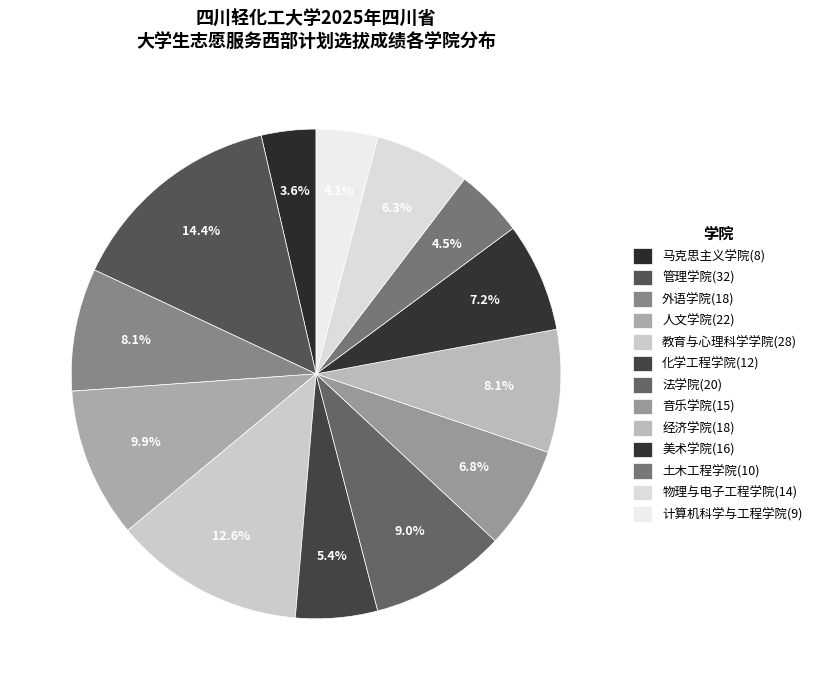

Does 物理与电子工程学院 account for over 50% of the chart?

No